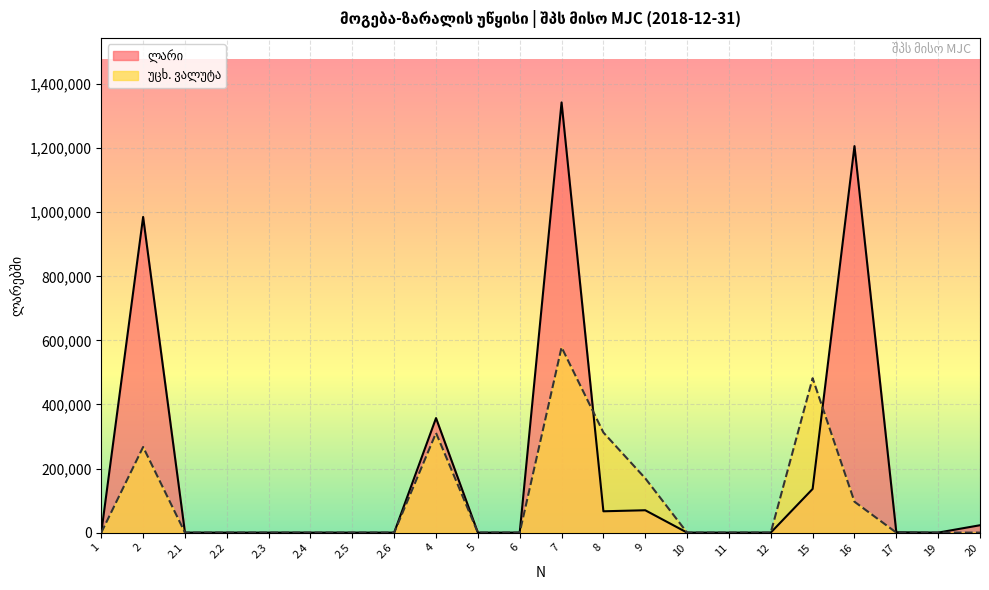

Which label corresponds to the smallest value in the chart?

1